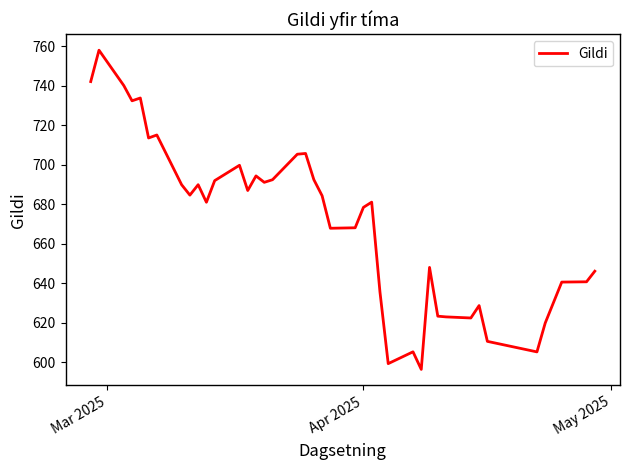

How many categories are shown in the chart?

40